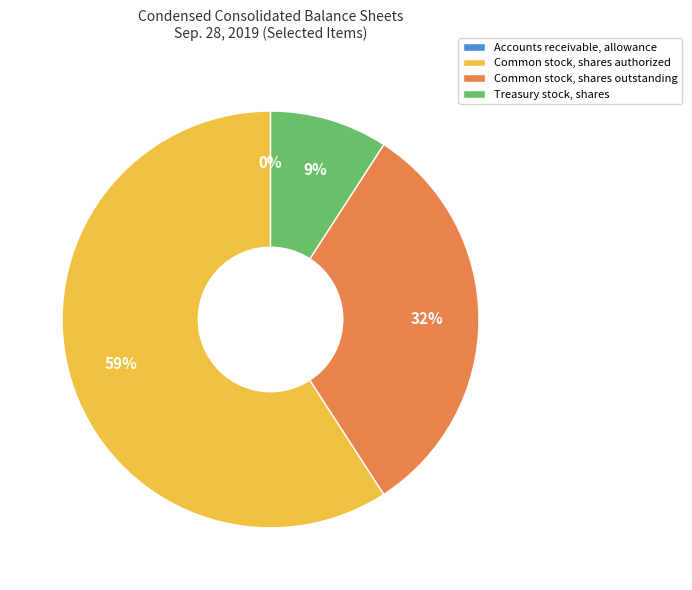

Is it true that Treasury stock, shares is 22% of the pie?

False